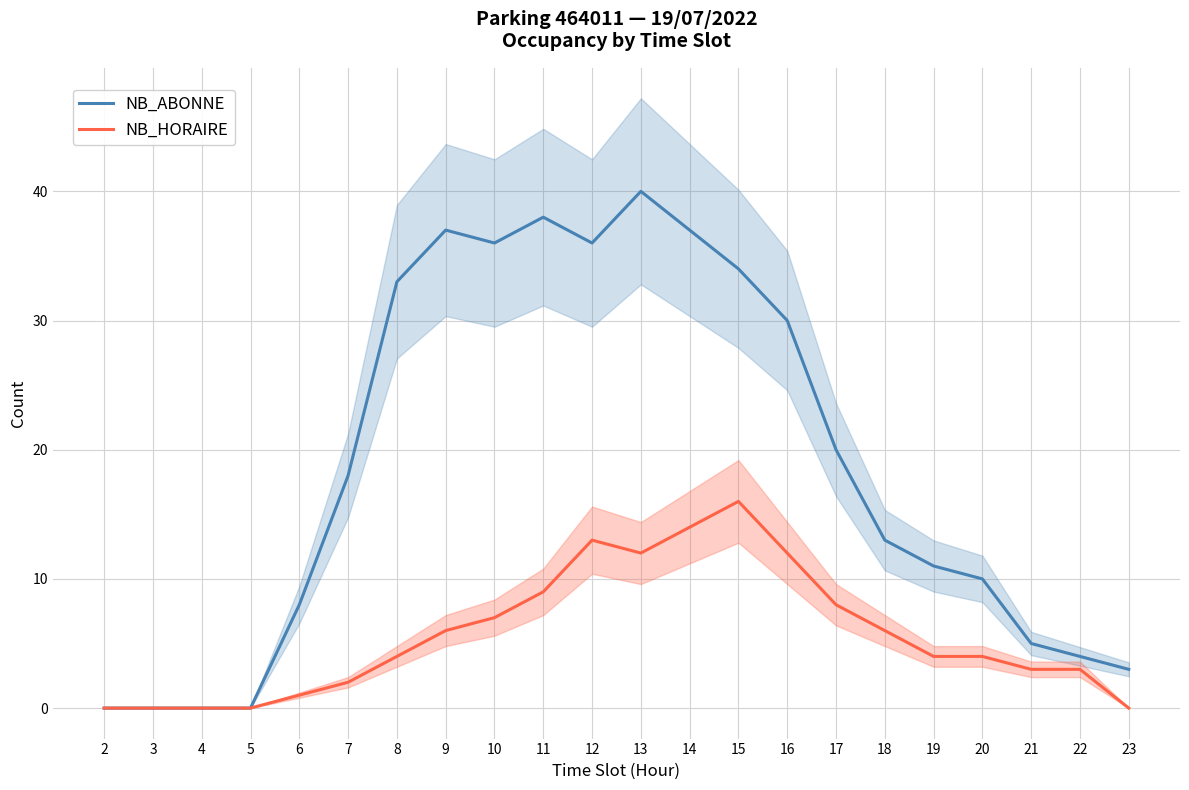

The NB_HORAIRE series shows 9 at 10. True or false?

False